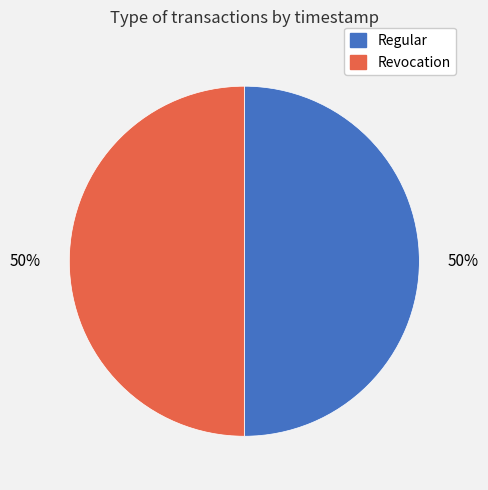

To the nearest percent, what portion does Revocation represent?

50%